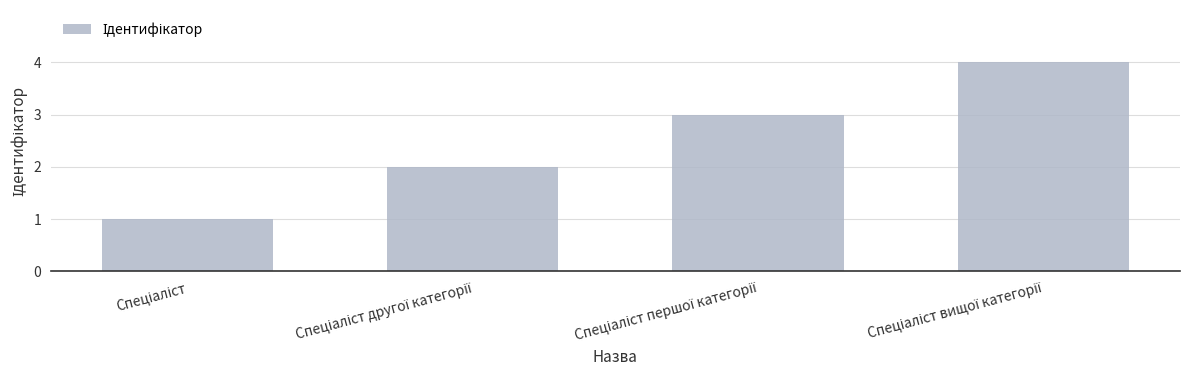

What is the sum of all values?

10